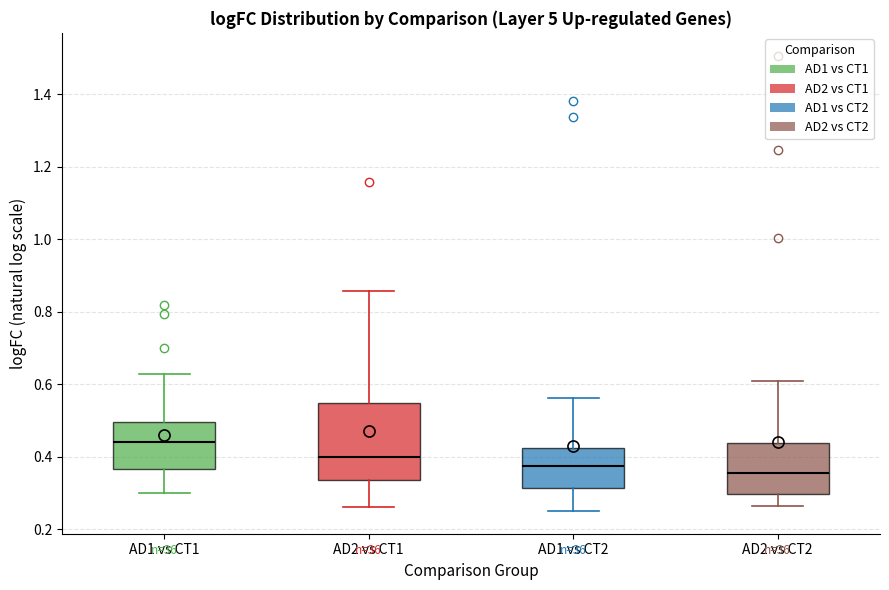

Which box has the highest median line?

AD1 vs CT1